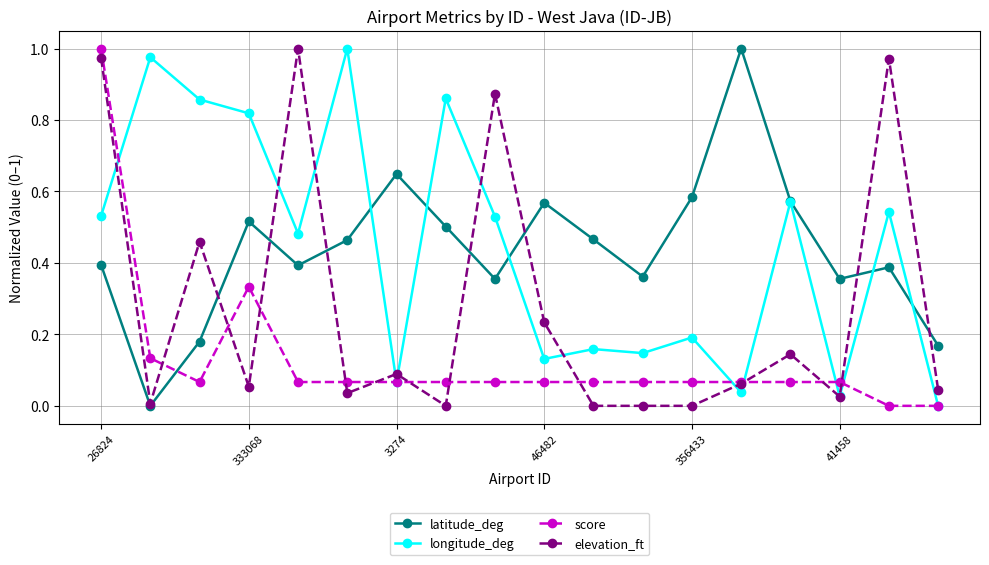

In latitude_deg, how many points are lower than both neighbors (excluding endpoints)?

5